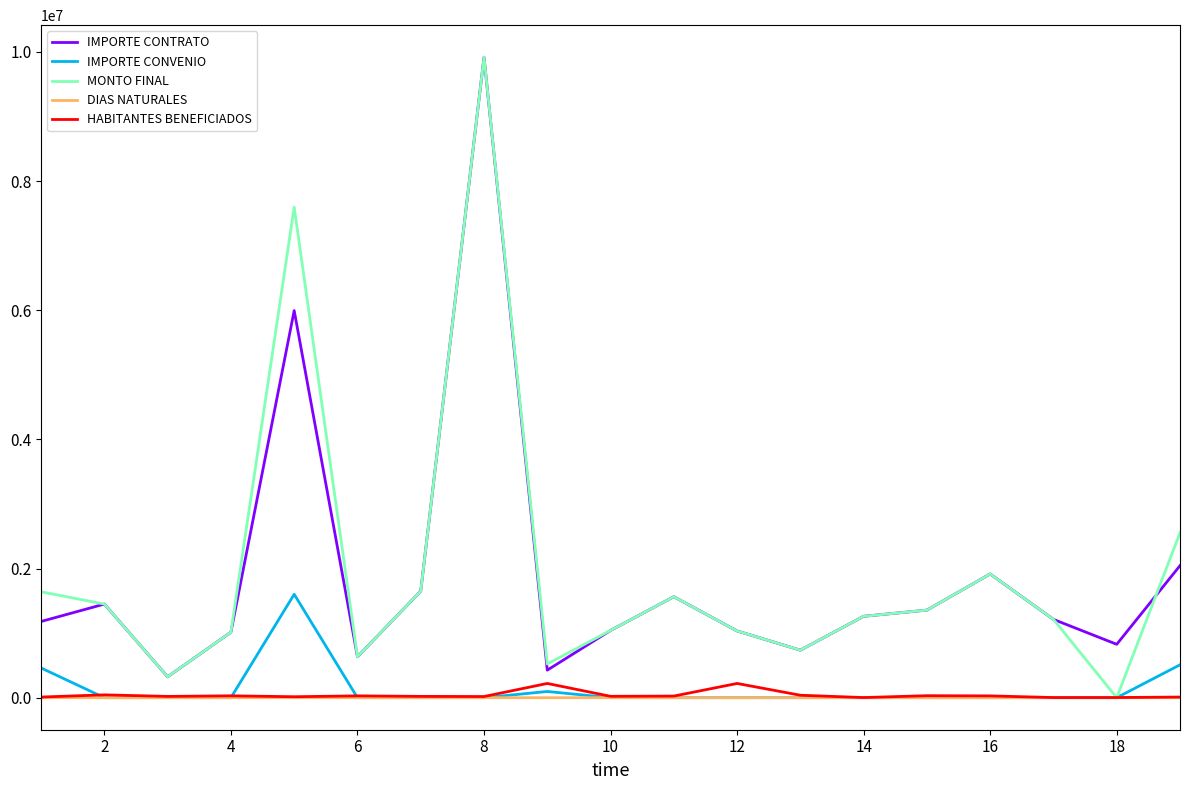

True or false: IMPORTE CONTRATO and IMPORTE CONVENIO cross at least once.

False